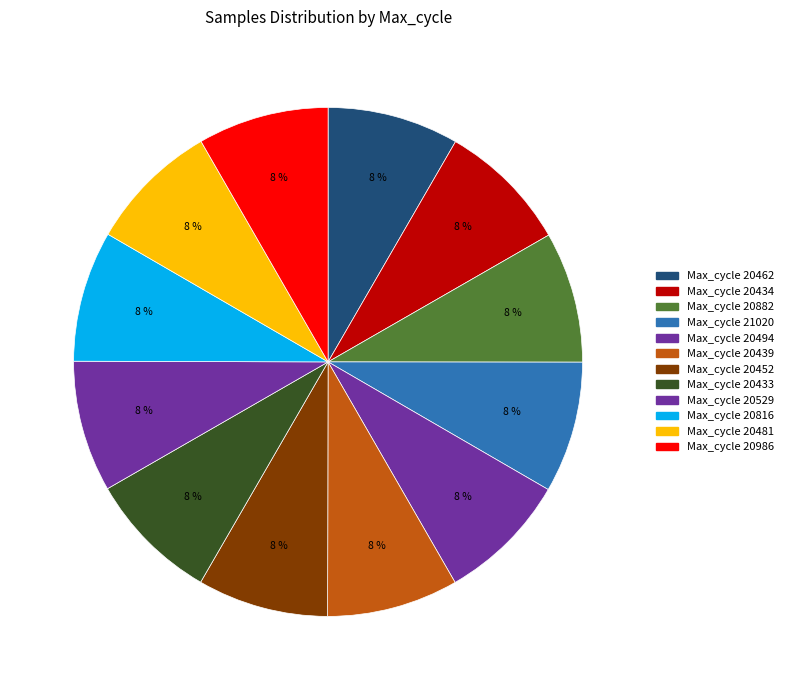

How many segments does this pie chart have?

12